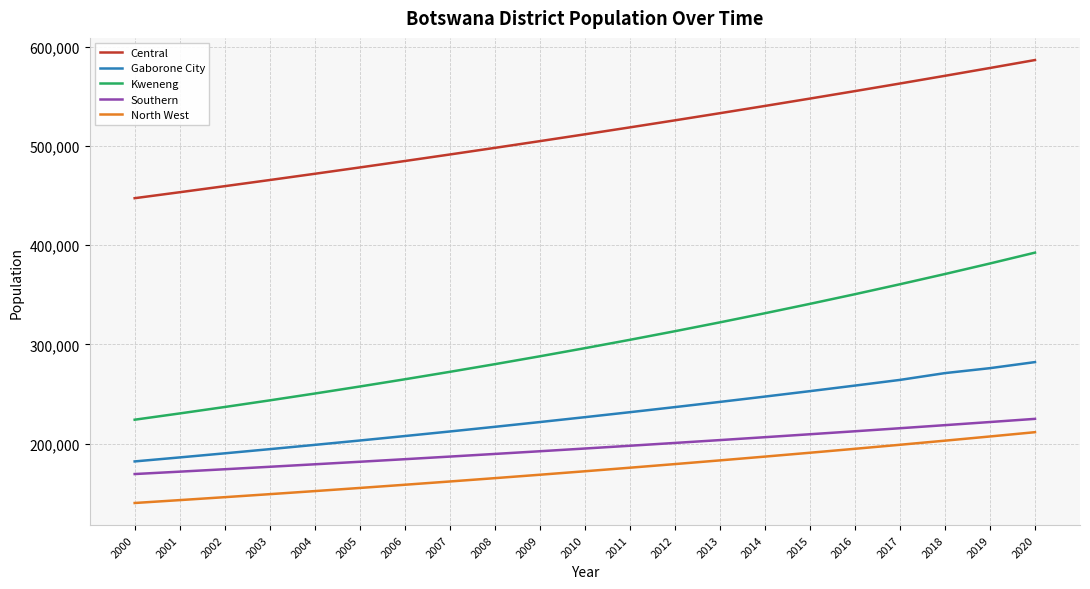

Reading left to right, extract all data points from this chart.

Central: 2000=447310.7	2001=453324.0	2002=459427.9	2003=465623.8	2004=471913.2	2005=478297.7	2006=484778.7	2007=491357.9	2008=498036.8	2009=504817.0	2010=511700.2	2011=518688.0	2012=525782.2	2013=532984.4	2014=540296.4	2015=547720.0	2016=555257.0	2017=562909.3	2018=570678.7	2019=578567.1	2020=586576.5
Gaborone City: 2000=181974.2	2001=186007.0	2002=190129.2	2003=194342.7	2004=198649.5	2005=203051.9	2006=207551.8	2007=212151.4	2008=216852.9	2009=221658.7	2010=226570.9	2011=231592.0	2012=236724.4	2013=241970.5	2014=247332.9	2015=252814.1	2016=258416.8	2017=264143.6	2018=270997.4	2019=275980.9	2020=282097.0
Kweneng: 2000=224024.0	2001=230335.0	2002=236830.3	2003=243515.5	2004=250396.2	2005=257478.2	2006=264767.6	2007=272270.6	2008=279993.6	2009=287943.1	2010=296125.9	2011=304549.0	2012=313219.6	2013=322145.1	2014=331333.2	2015=340791.7	2016=350528.8	2017=360552.7	2018=370872.1	2019=381495.8	2020=392433.1
Southern: 2000=169248.7	2001=171652.0	2002=174091.3	2003=176567.2	2004=179080.3	2005=181631.3	2006=184220.7	2007=186849.2	2008=189517.4	2009=192226.0	2010=194975.6	2011=197767.0	2012=200600.8	2013=203477.7	2014=206398.5	2015=209363.8	2016=212374.5	2017=215431.2	2018=218534.8	2019=221686.1	2020=224885.8
North West: 2000=140062.0	2001=142970.0	2002=145939.0	2003=148970.4	2004=152065.5	2005=155225.5	2006=158452.0	2007=161746.3	2008=165109.9	2009=168544.2	2010=172050.7	2011=175631.0	2012=179286.6	2013=183019.2	2014=186830.4	2015=190721.8	2016=194695.2	2017=198752.3	2018=202894.9	2019=207124.8	2020=211443.9